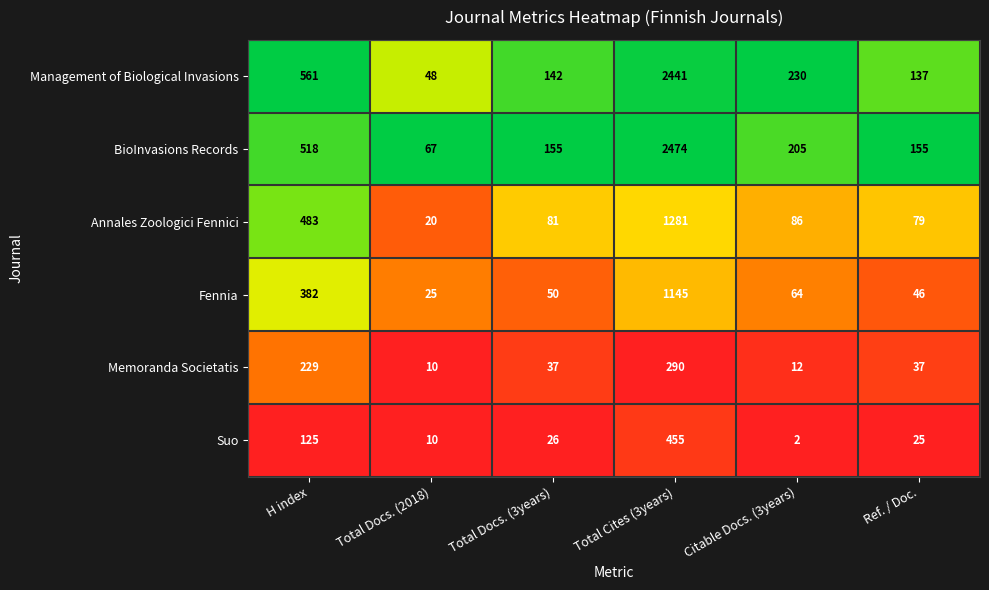

Which series has the largest total across all categories?

BioInvasions Records